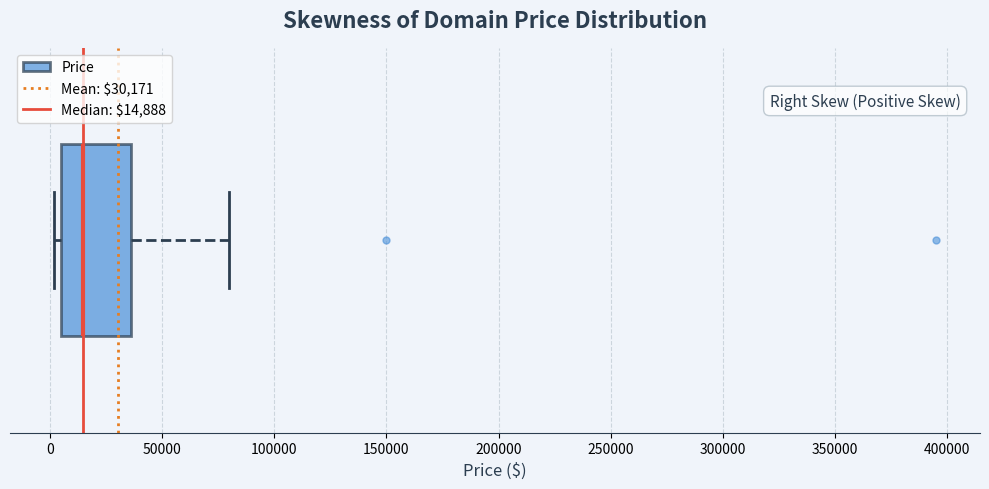

Transcribe this box plot: give where the median line is, the range the box spans, and where the two whiskers end, as read against the x-axis. The values are not printed on the chart, so give them approximately, as read against the axis.

median 15000, box 5000 to 35000, whiskers 0 to 80000